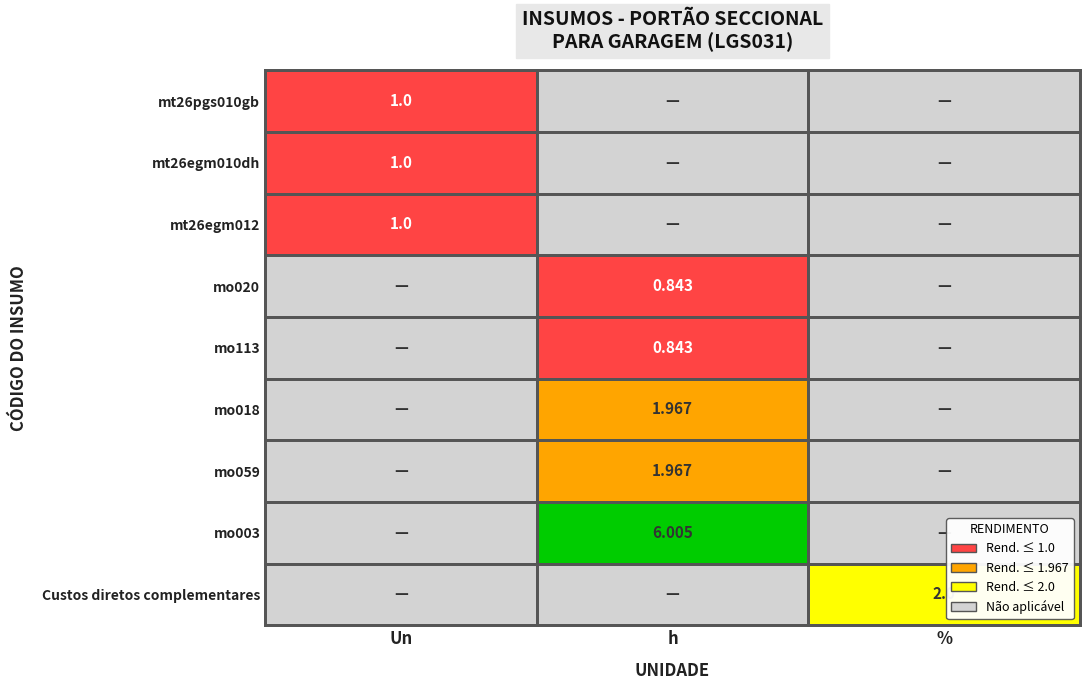

Which category has the lowest value across all series?

mo020